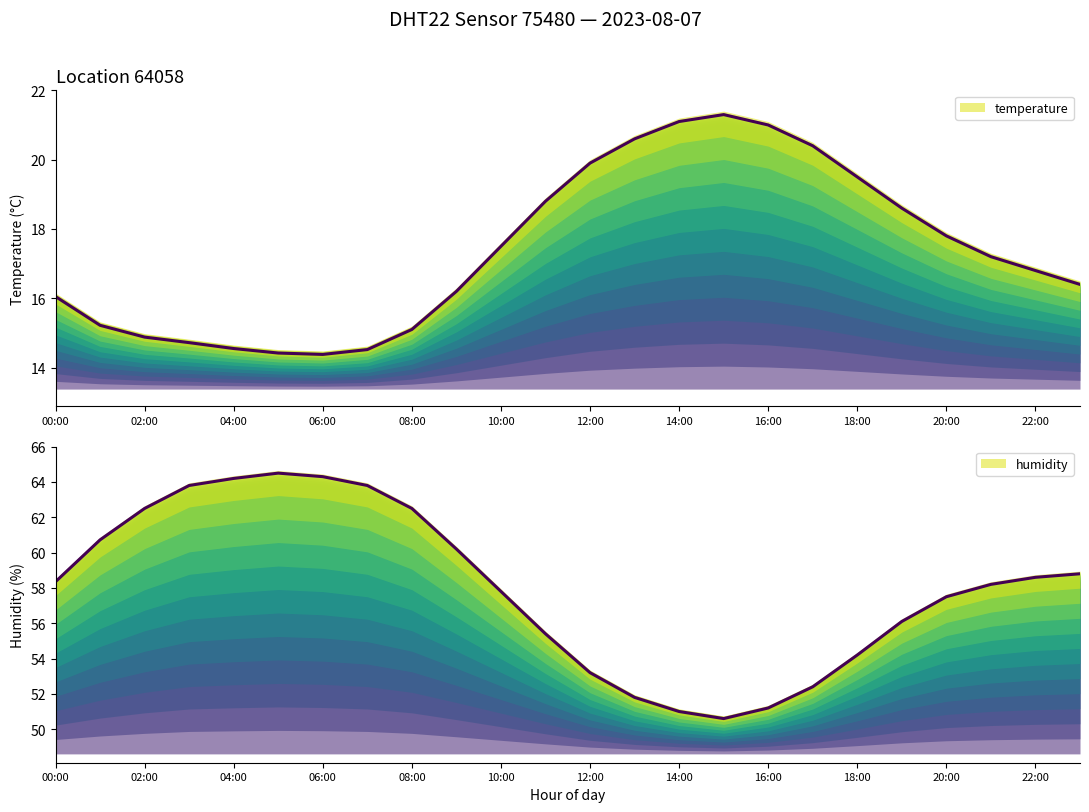

What is the total value across all series at 21:00?

75.4